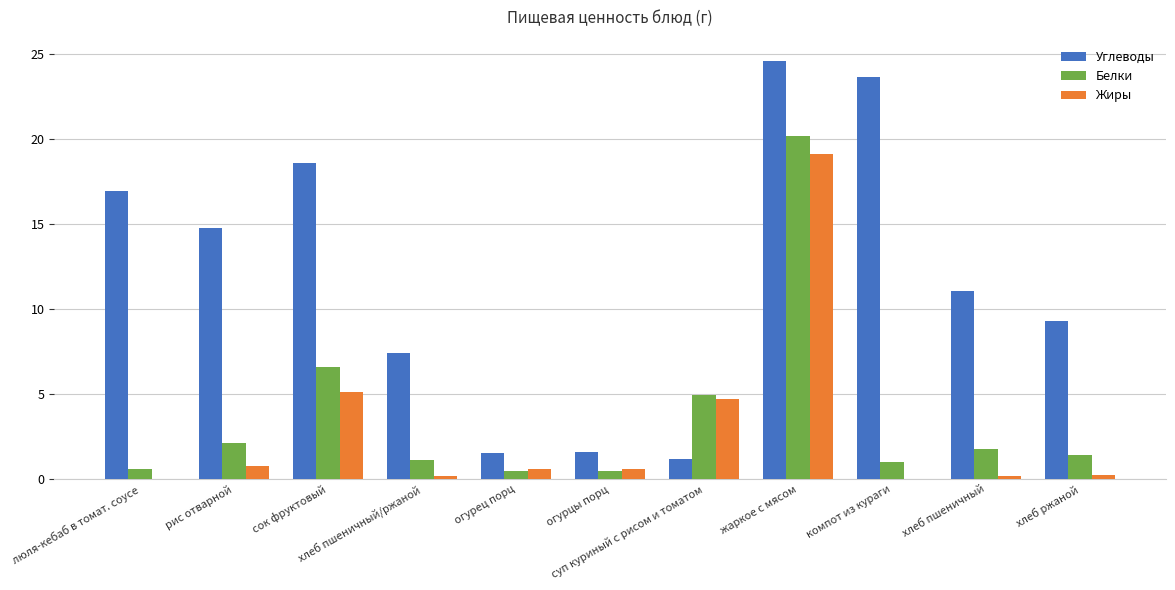

Where is Белки nearest to the value 10?

сок фруктовый